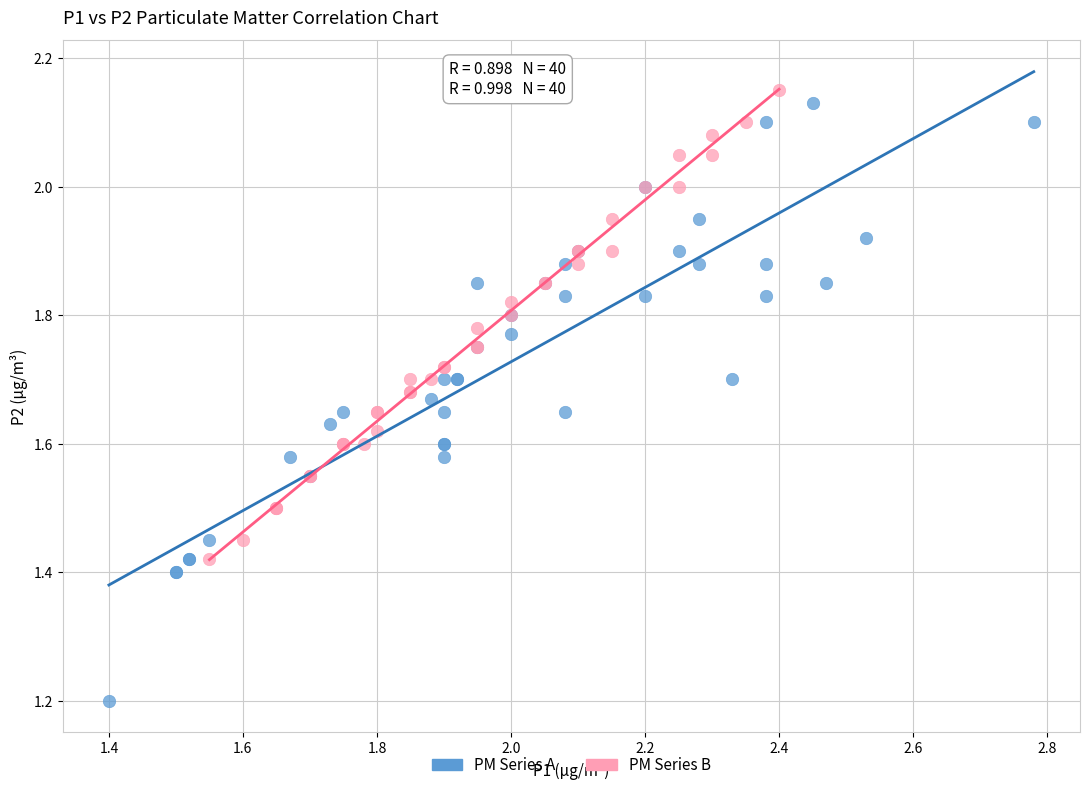

Which series reaches the maximum Y coordinate?

PM Series B